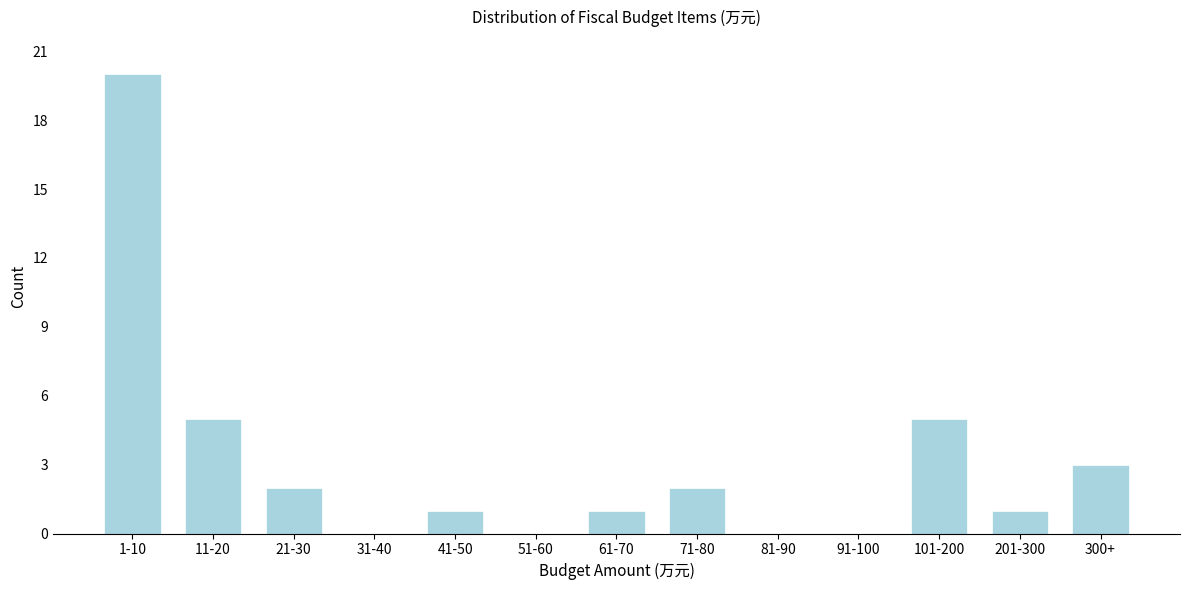

Reading left to right, list all the values displayed in this chart.

1-10=20	11-20=5	21-30=2	31-40=0	41-50=1	51-60=0	61-70=1	71-80=2	81-90=0	91-100=0	101-200=5	201-300=1	300+=3